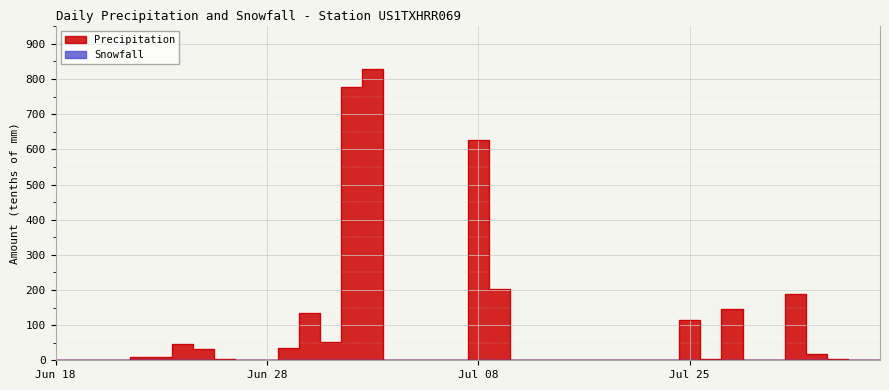

True or false: the data shows 0 at 2010-07-25.

True